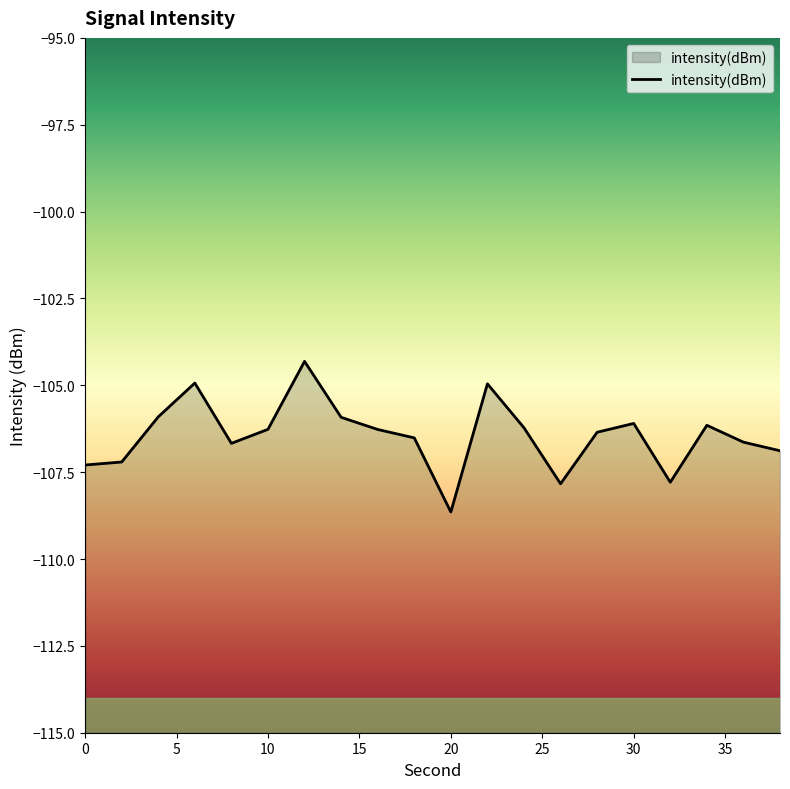

Reading left to right, list all the values displayed in this chart.

0=-107.3	2=-107.2	4=-105.9	6=-104.9	8=-106.7	10=-106.3	12=-104.3	14=-105.9	16=-106.3	18=-106.5	20=-108.6	22=-105.0	24=-106.2	26=-107.8	28=-106.4	30=-106.1	32=-107.8	34=-106.2	36=-106.6	38=-106.9